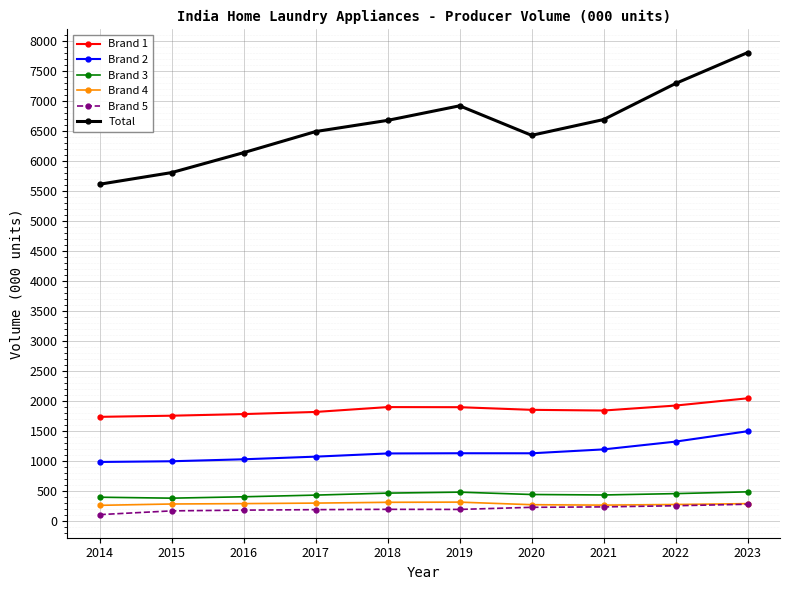

True or false: Brand 5 and Brand 3 intersect in this chart.

False